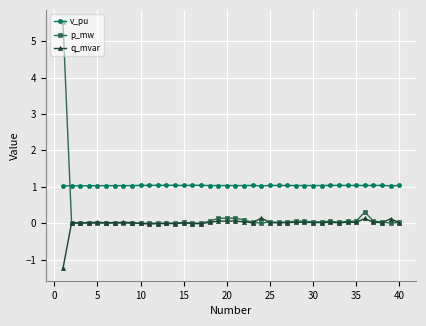

What are all the series names shown in the legend?

v_pu, p_mw, q_mvar